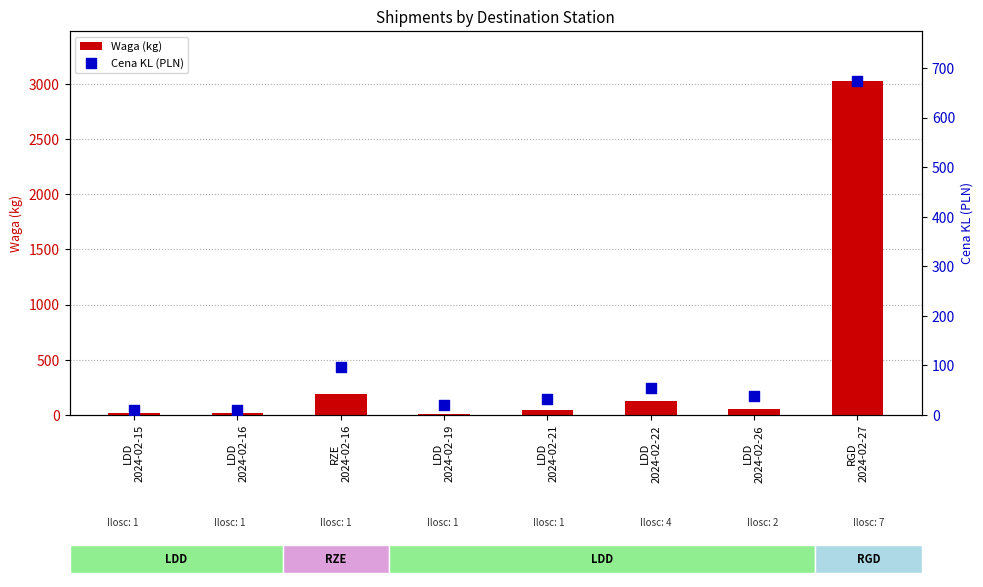

Which series reaches the minimum Y coordinate?

Waga (kg)